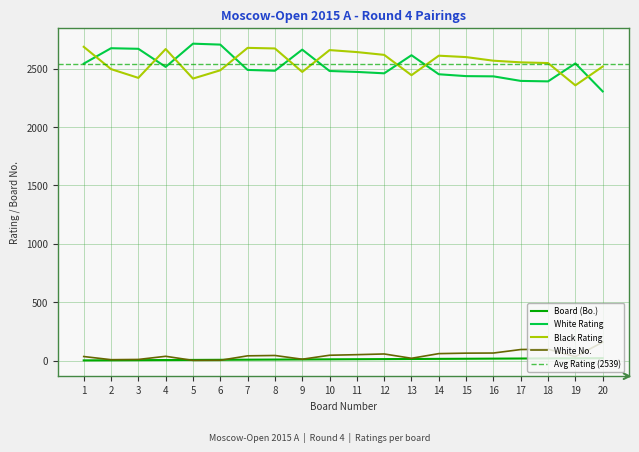

What is the minimum value for Black Rating?

2357